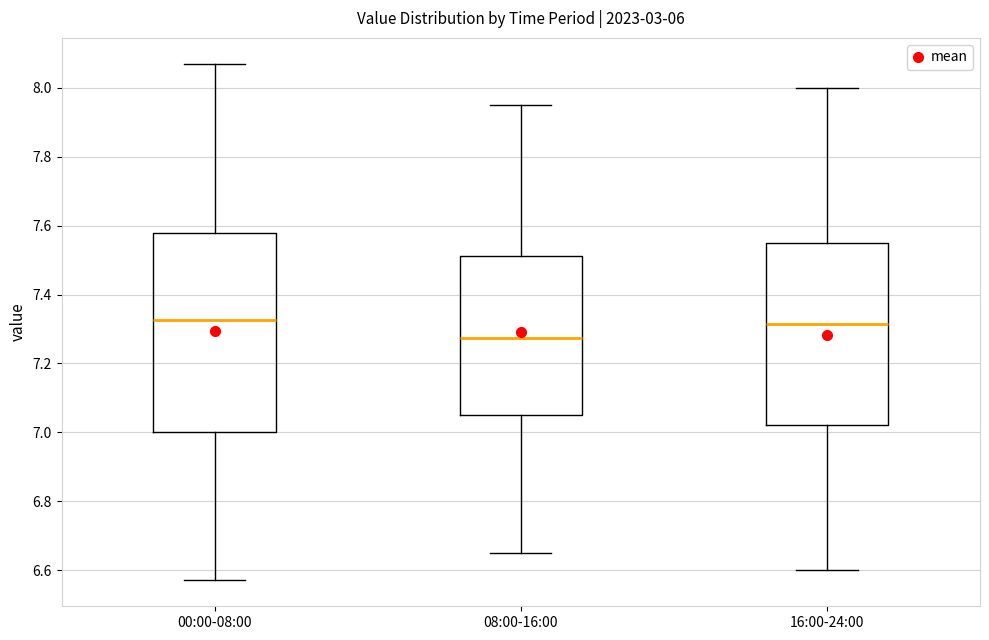

Where is the upper edge of the box for 08:00-16:00 on the y-axis? The values are not printed on the chart, so give them approximately, as read against the axis.

7.52